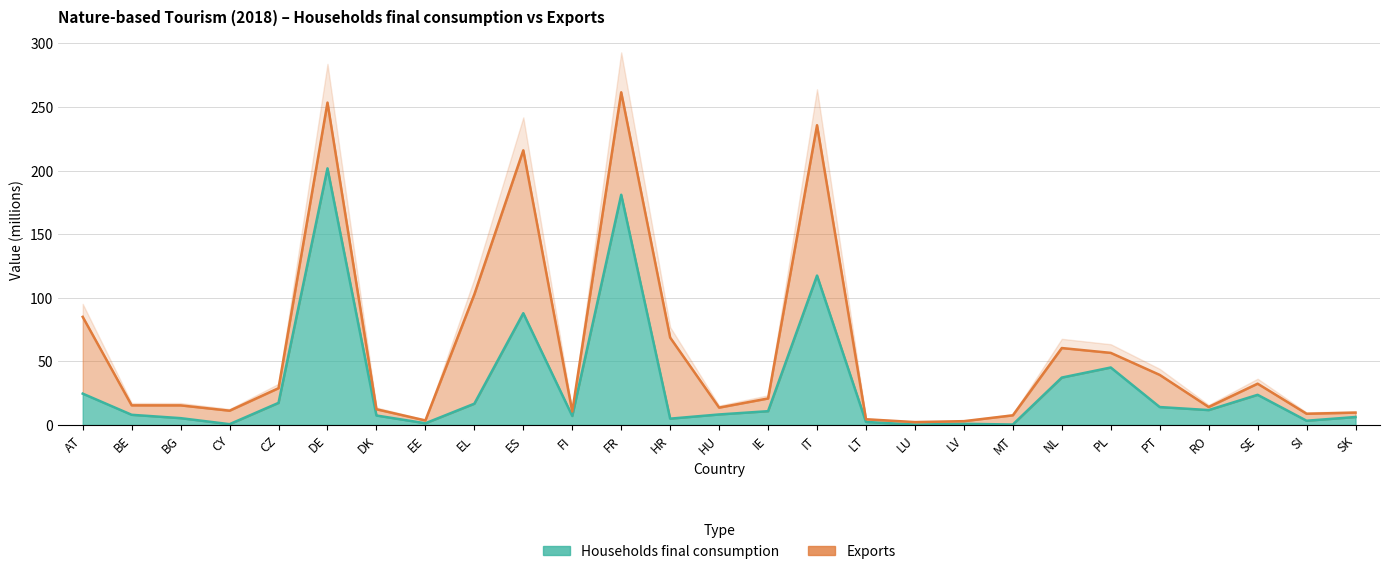

List the labels in order of value, largest first.

DE, FR, IT, ES, PL, NL, AT, SE, CZ, EL, PT, RO, IE, HU, BE, DK, FI, SK, BG, HR, SI, LT, EE, LV, CY, MT, LU